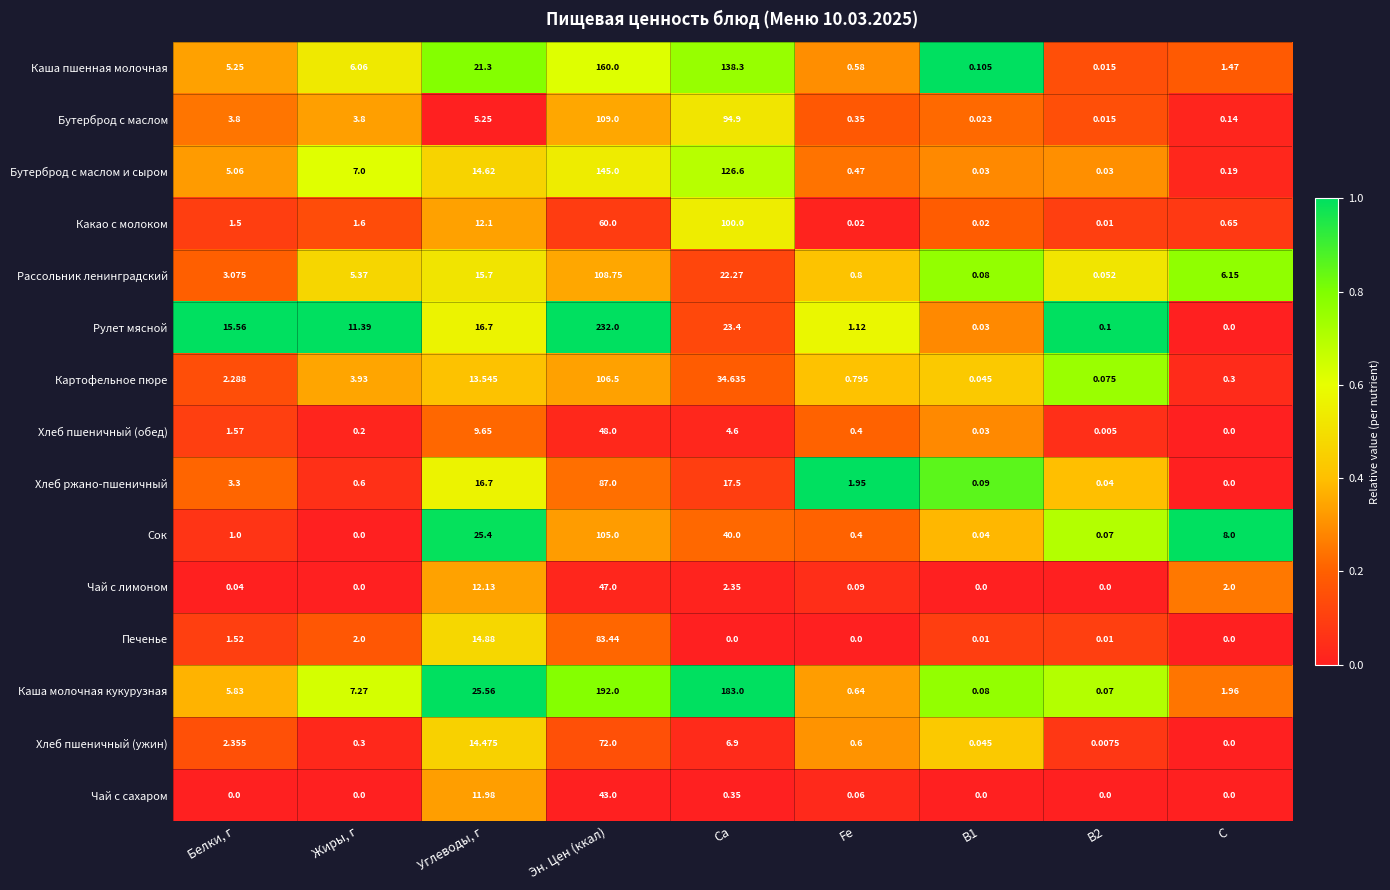

How many categories are shown in the chart?

9